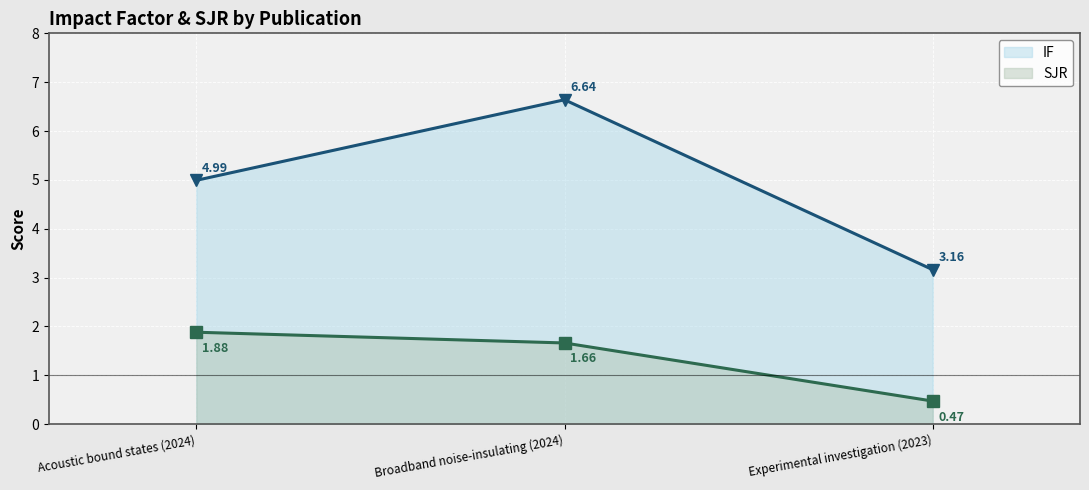

At which label does SJR first exceed 1?

Acoustic bound states (2024)